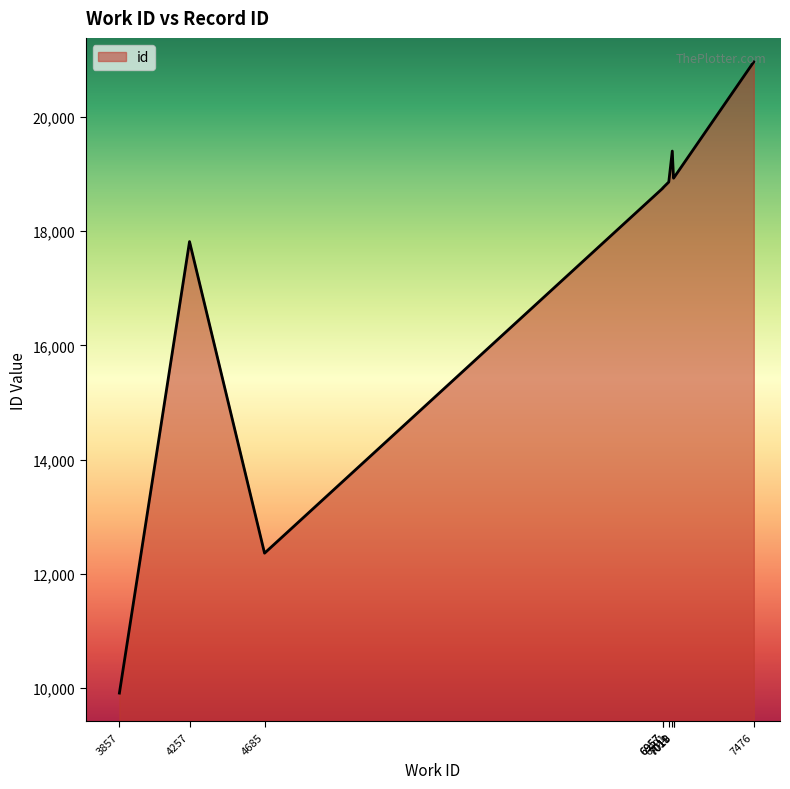

Rank the categories by value from lowest to highest.

3857, 4685, 4257, 6957, 6957, 6991, 7018, 7019, 7011, 7476